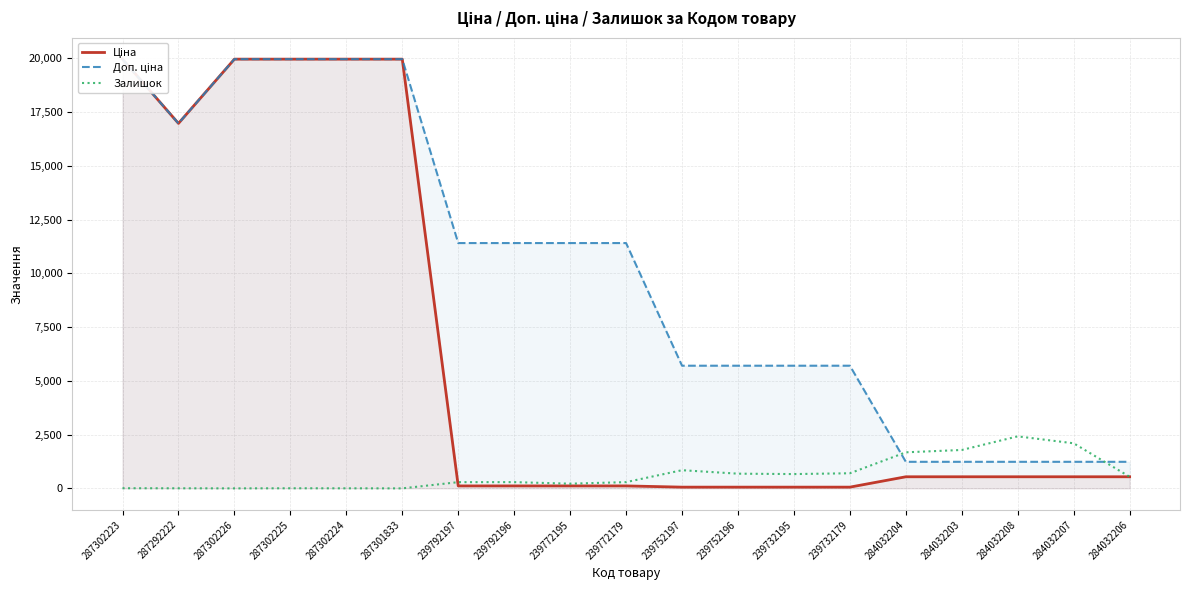

What is the maximum value for Доп. ціна?

19964.2